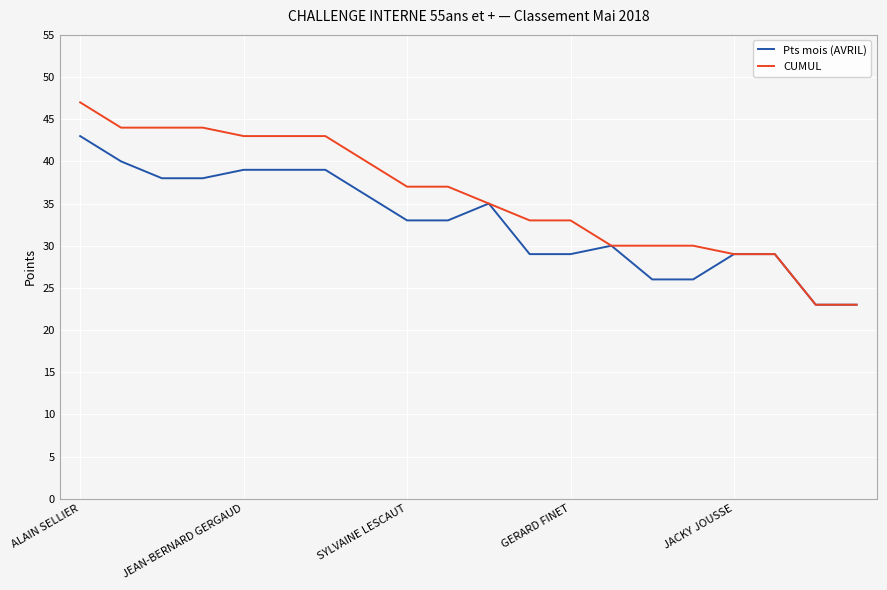

Which series has the largest total across all categories?

CUMUL